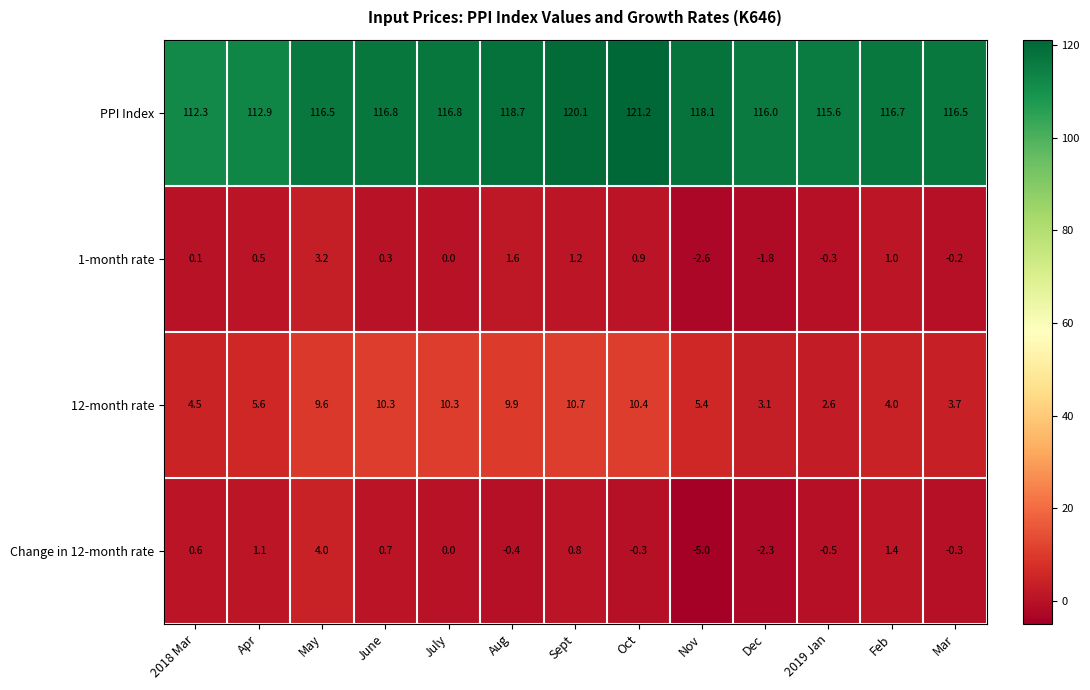

What is the maximum value for 1-month rate?

3.2